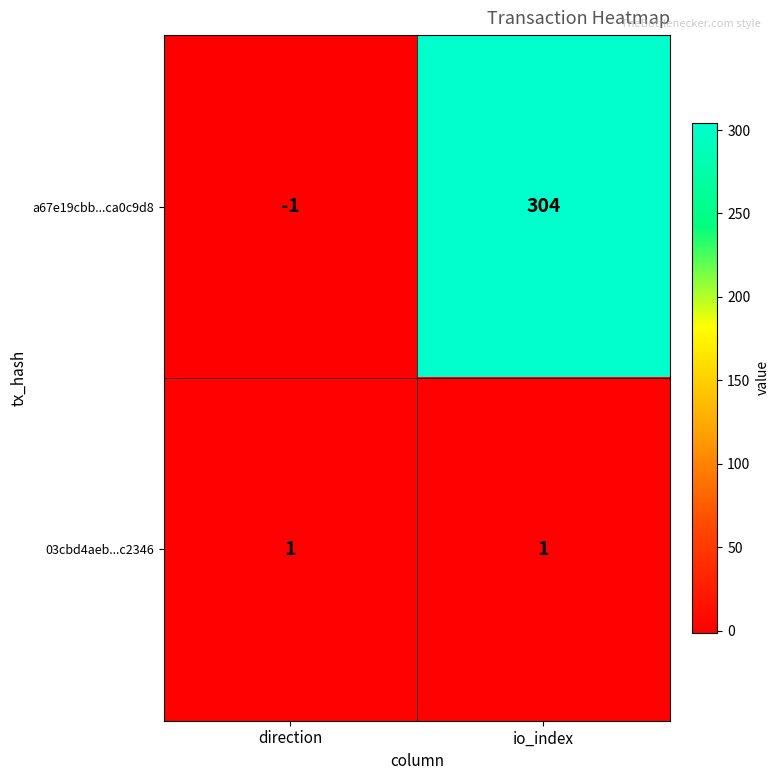

At which label does a67e19cbb...ca0c9d8 reach its peak?

io_index